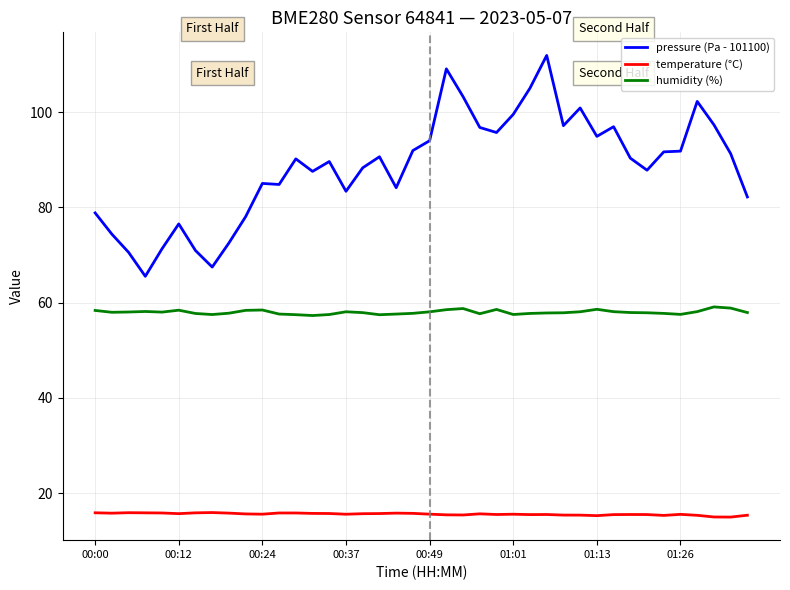

What is the maximum value for temperature (°C)?

15.9